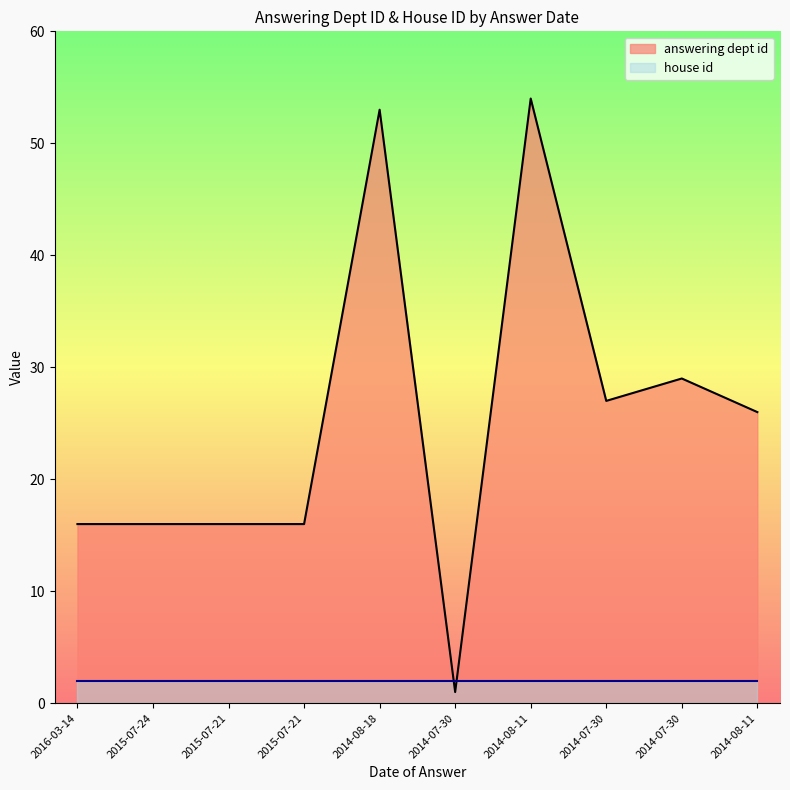

Count the number of values greater than 26.

4